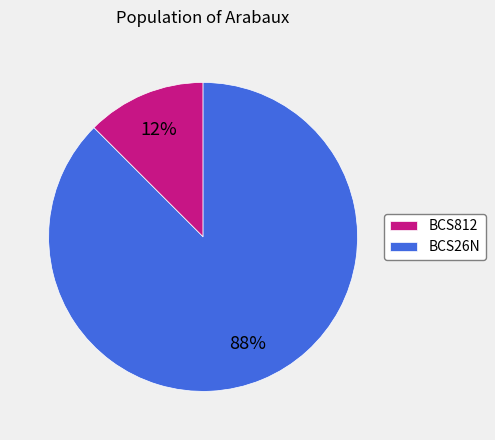

Count the number of slices in the pie.

2